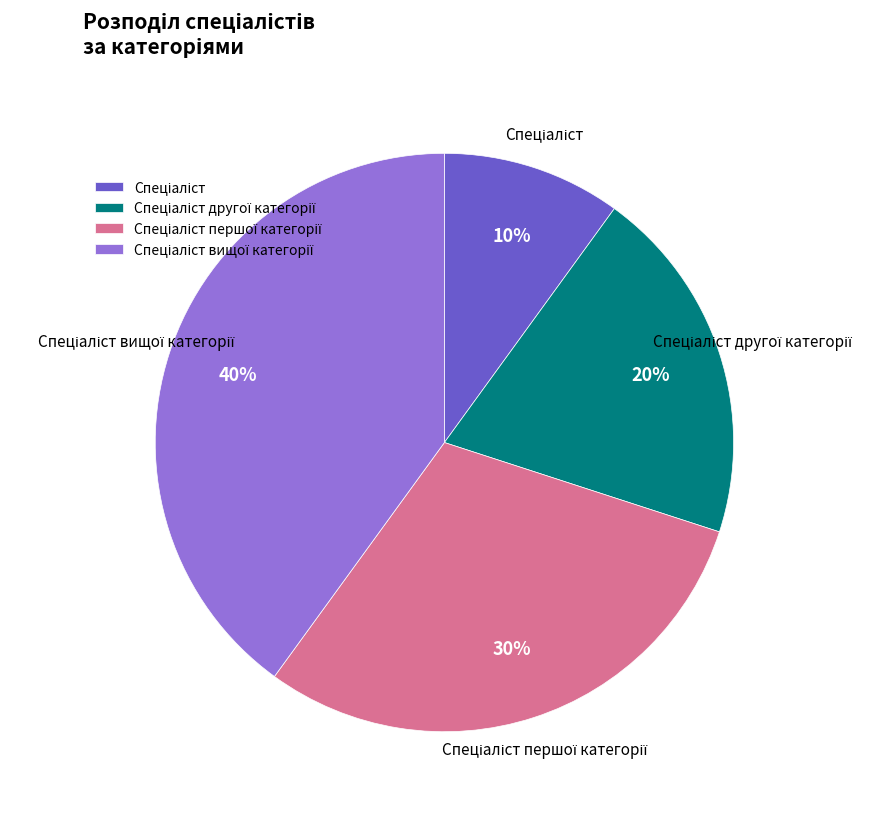

Is there a majority slice in this chart?

No